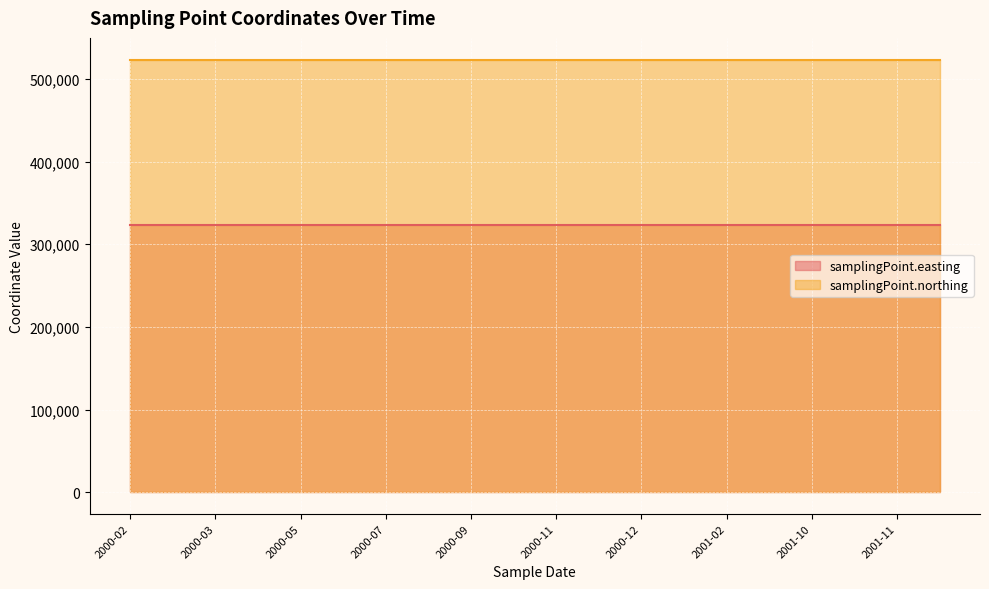

What is the sum of all samplingPoint.northing values?

10472420